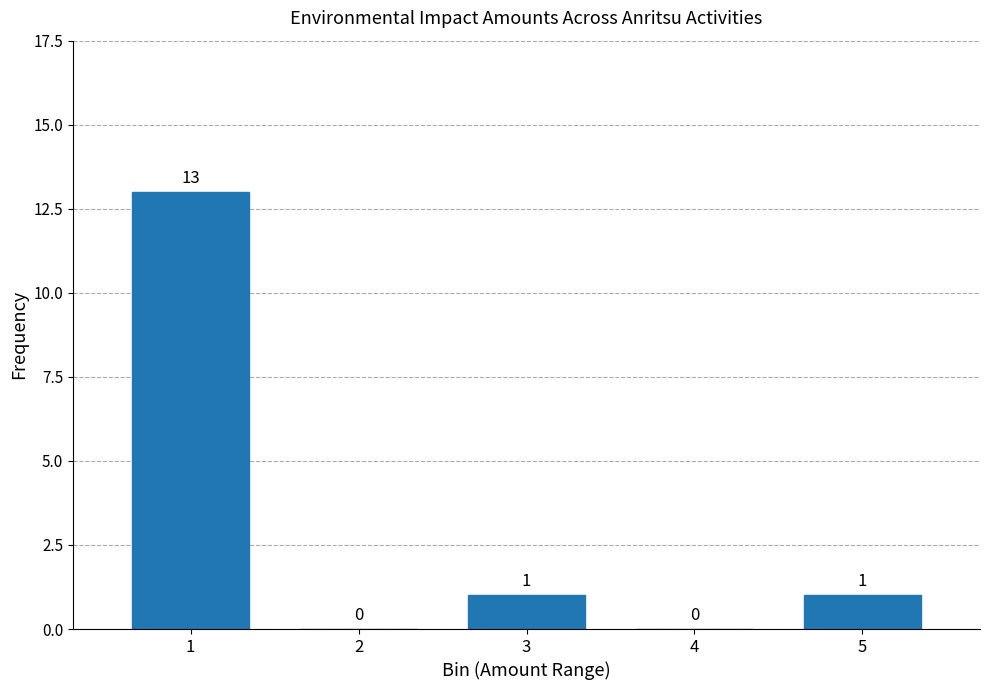

Reading left to right, transcribe all the data shown in this chart.

1=13	2=0	3=1	4=0	5=1